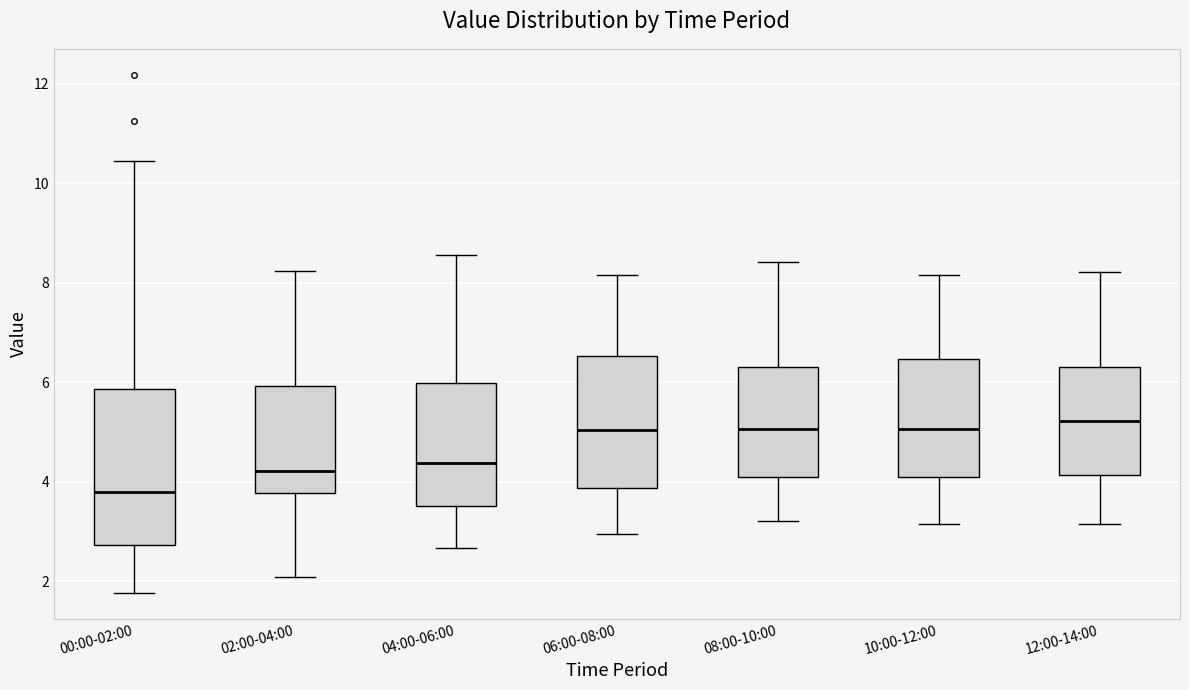

Reading left to right, transcribe this box plot: for each box, give where its median line is, the range the box spans, and where its two whiskers end, as read against the y-axis. The values are not printed on the chart, so give them approximately, as read against the axis.

00:00-02:00: median 3.8, box 2.8 to 5.8, whiskers 1.8 to 10.4
02:00-04:00: median 4.2, box 3.8 to 6.0, whiskers 2.0 to 8.2
04:00-06:00: median 4.4, box 3.6 to 6.0, whiskers 2.6 to 8.6
06:00-08:00: median 5.0, box 3.8 to 6.6, whiskers 3.0 to 8.2
08:00-10:00: median 5.0, box 4.0 to 6.4, whiskers 3.2 to 8.4
10:00-12:00: median 5.0, box 4.0 to 6.4, whiskers 3.2 to 8.2
12:00-14:00: median 5.2, box 4.2 to 6.4, whiskers 3.2 to 8.2